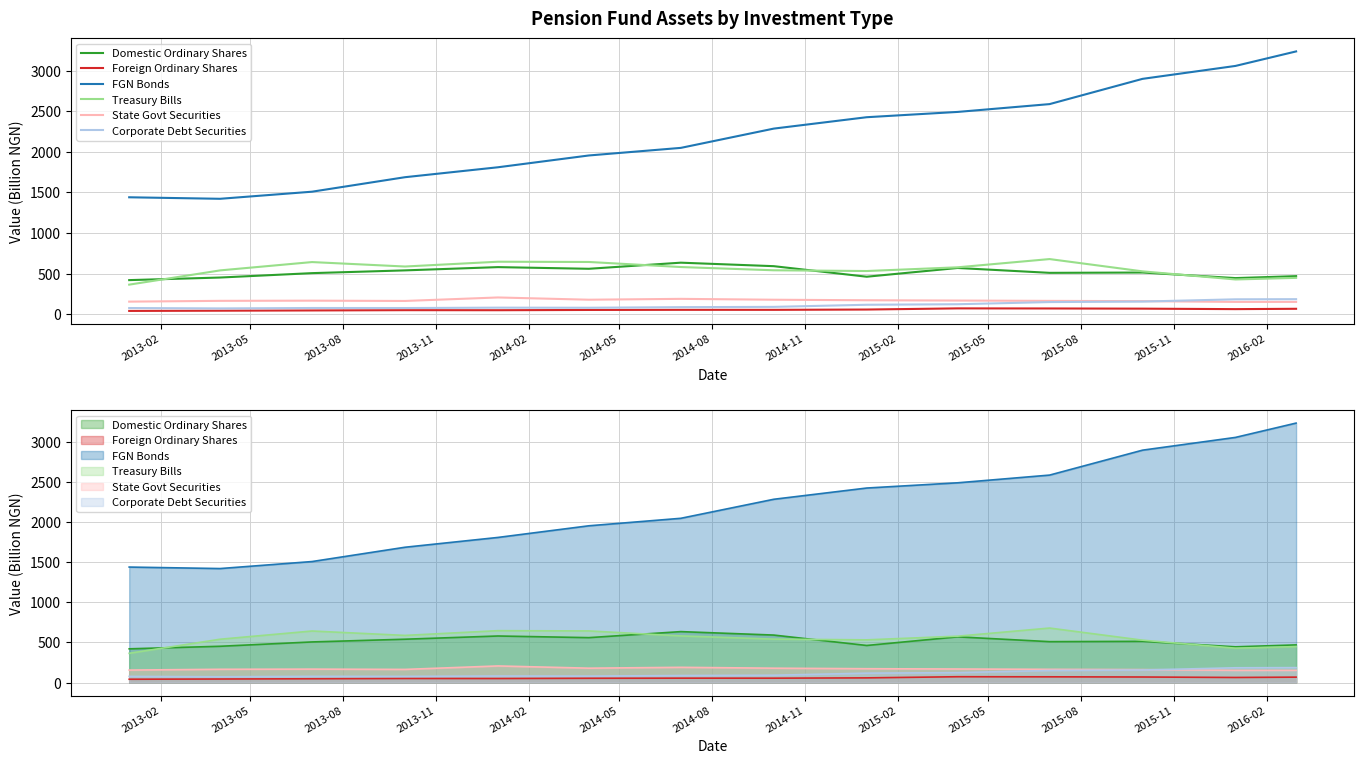

What is the approximate value of State Govt Securities at 2014-08?

190.3